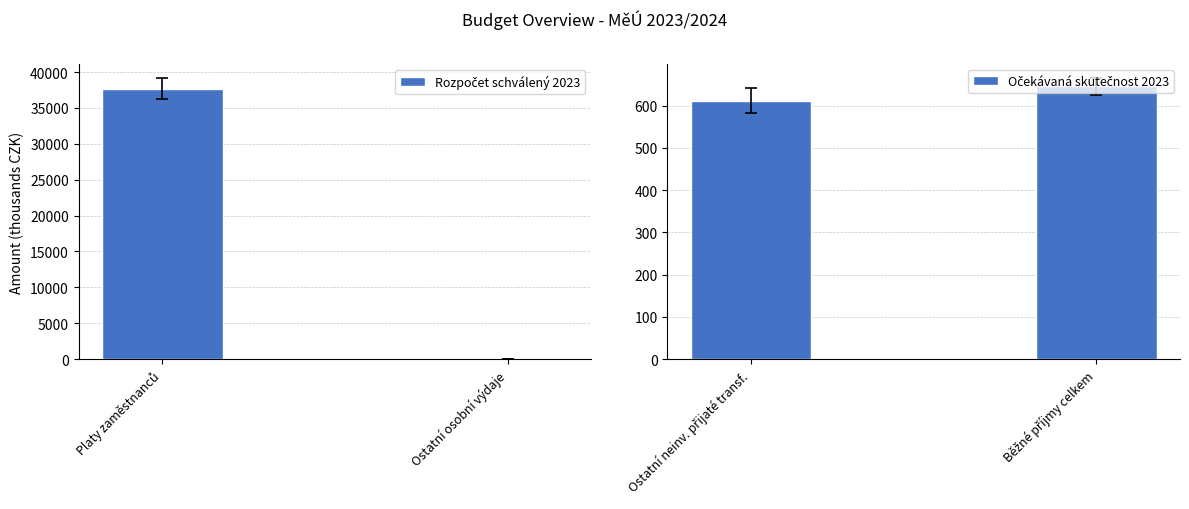

Is the value of Očekávaná skutečnost 2023 at Ostatní osobní výdaje greater than the value of Rozpočet schválený 2023 at Ostatní osobní výdaje?

Yes